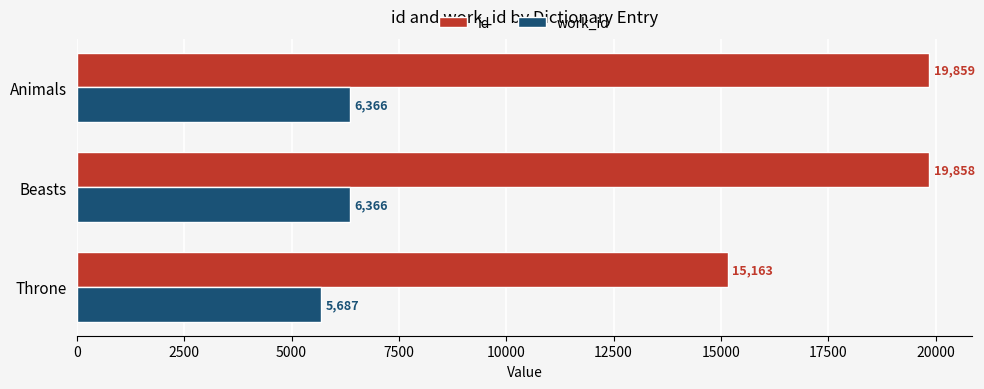

What is the difference between the id values at Throne and Animals?

4696